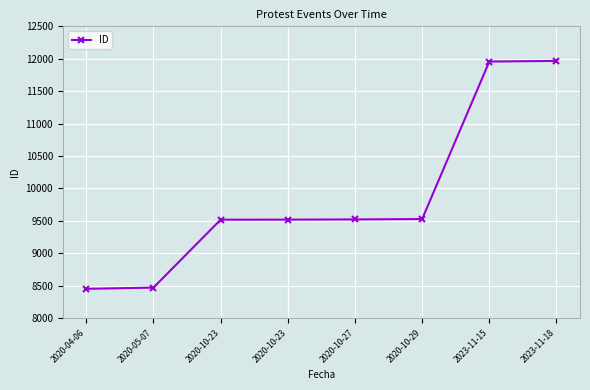

What is the maximum value shown in the chart?

11967